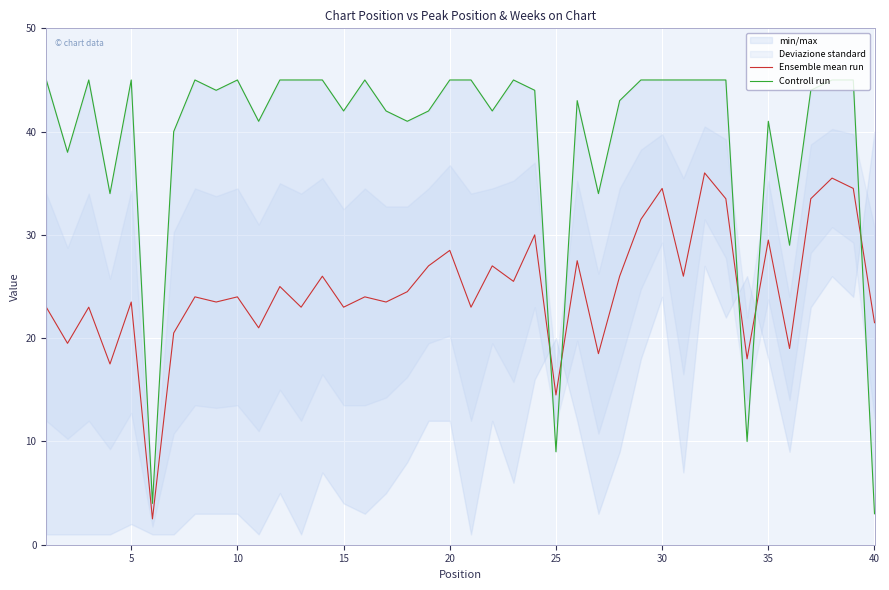

The value of Ensemble mean run at 25 is 14.5. True or false?

True